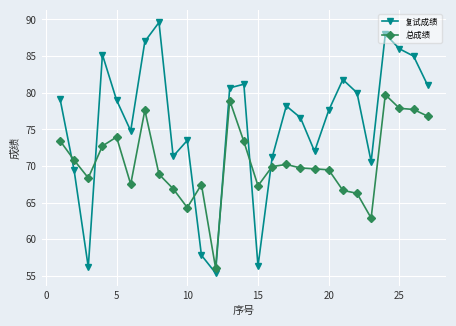

Rank the series by their average value, from lowest to highest.

总成绩, 复试成绩